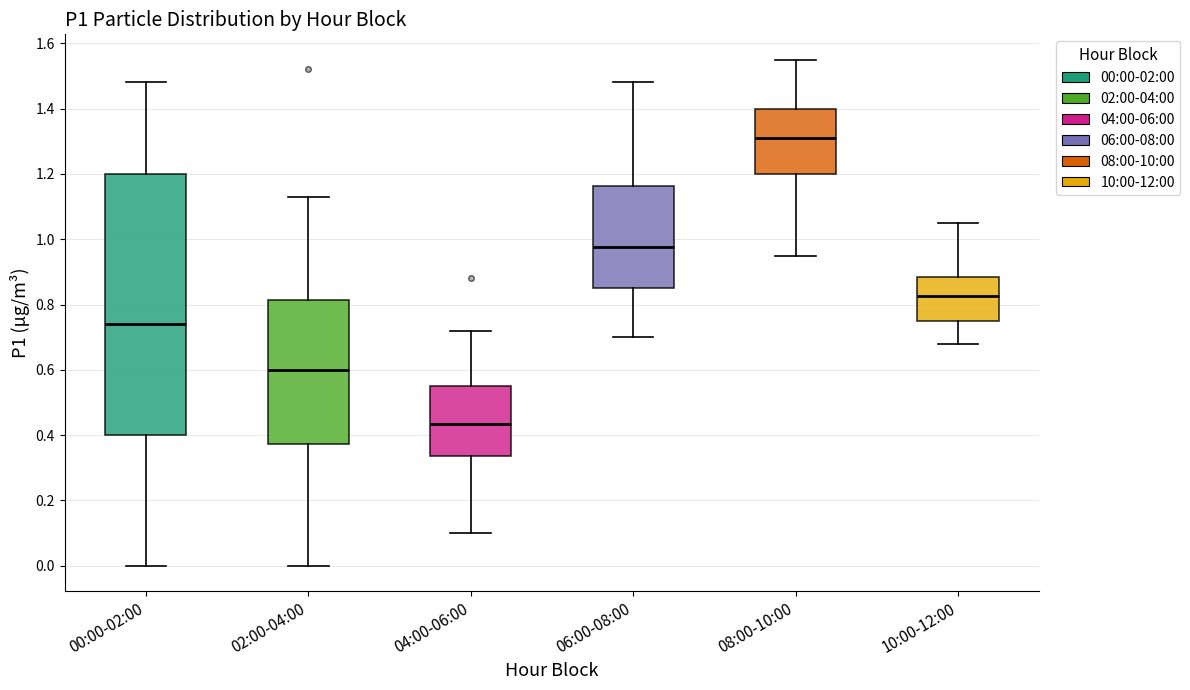

Reading left to right, read every box against the y-axis: the position of its median line, the range the box covers, and the ends of its whiskers. The values are not printed on the chart, so give them approximately, as read against the axis.

00:00-02:00: median 0.74, box 0.40 to 1.20, whiskers 0.00 to 1.48
02:00-04:00: median 0.60, box 0.38 to 0.82, whiskers 0.00 to 1.14
04:00-06:00: median 0.44, box 0.34 to 0.56, whiskers 0.10 to 0.72
06:00-08:00: median 0.98, box 0.86 to 1.16, whiskers 0.70 to 1.48
08:00-10:00: median 1.32, box 1.20 to 1.40, whiskers 0.96 to 1.56
10:00-12:00: median 0.82, box 0.76 to 0.88, whiskers 0.68 to 1.06